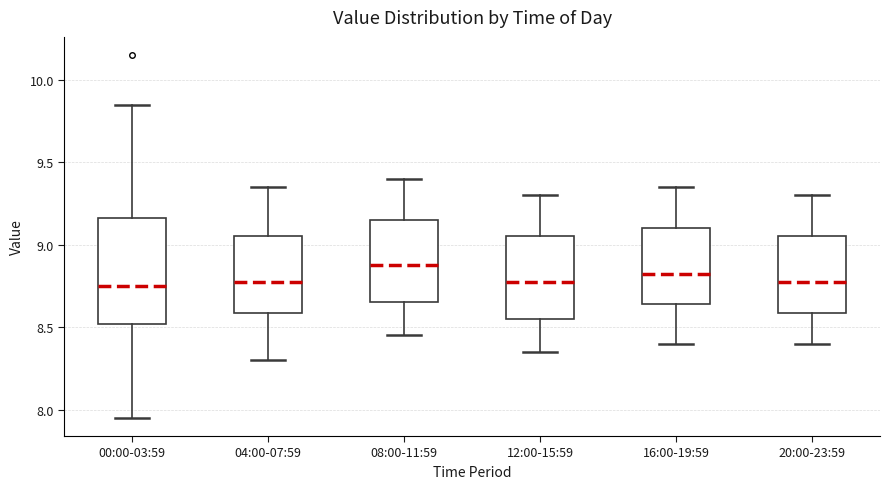

Which box is the tallest, from its lower edge to its upper edge?

00:00-03:59